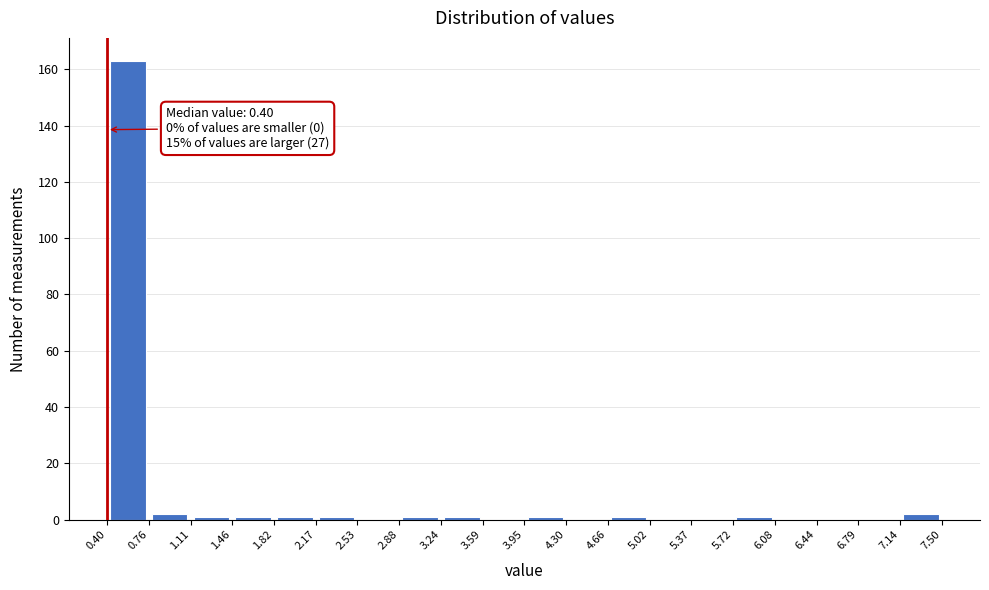

Over which range of the x-axis is the bar tallest?

0.40 to 0.76